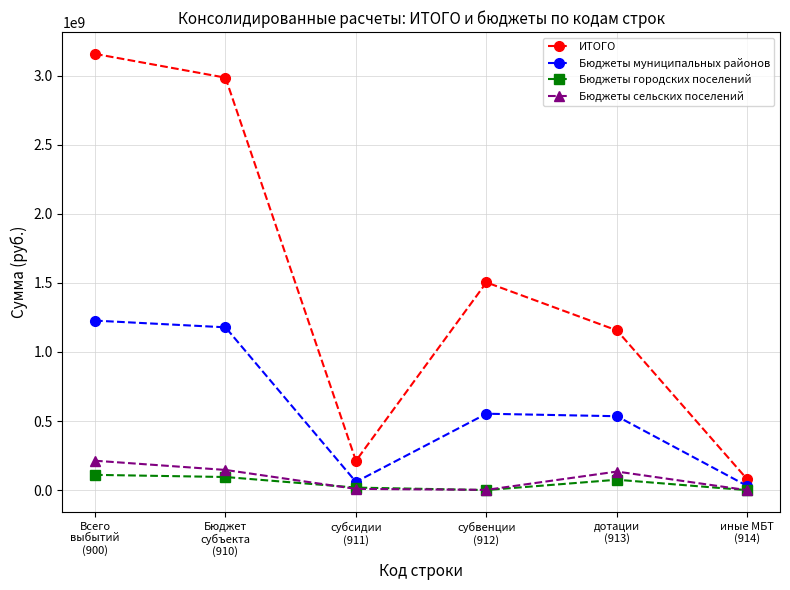

True or false: Бюджеты муниципальных районов has more than 0 points higher than both neighbors.

True